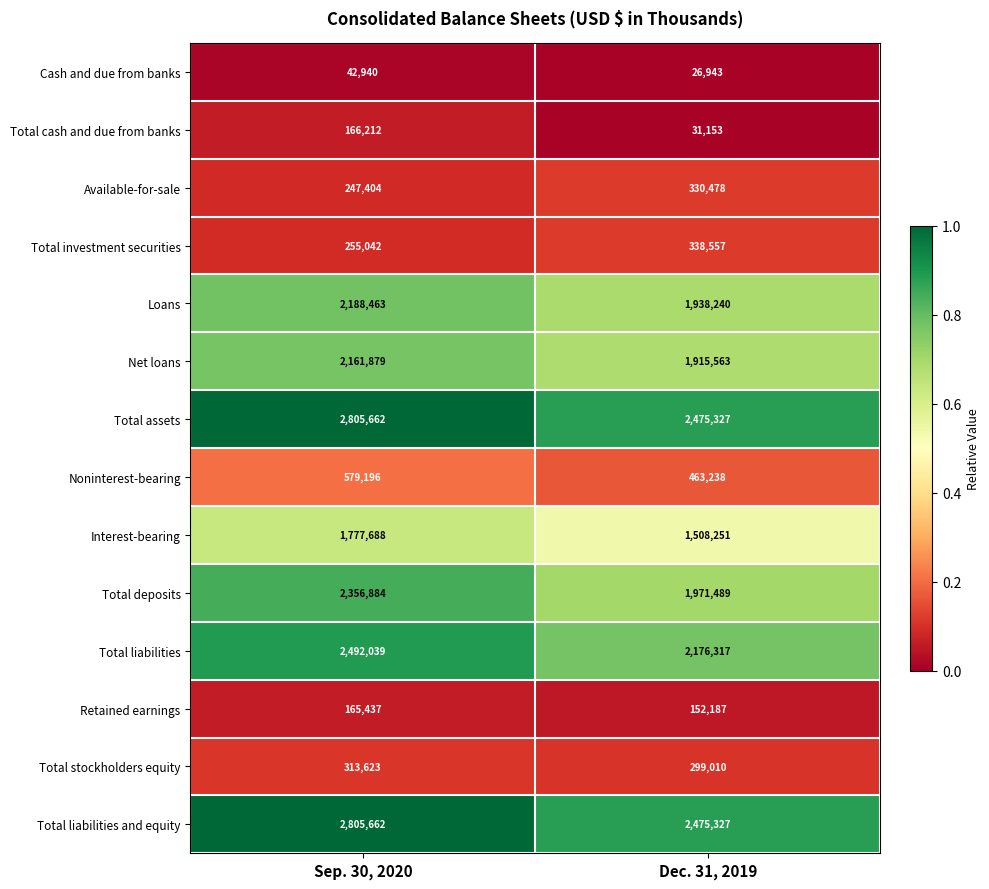

The Interest-bearing series shows 464641 at Dec. 31, 2019. True or false?

False